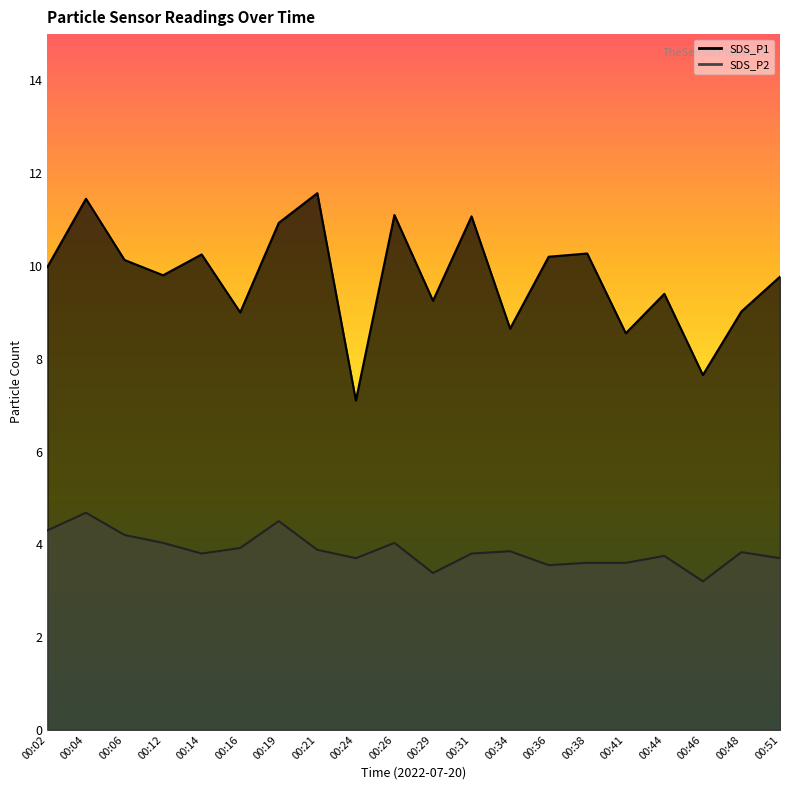

At which category is the sum across all series the highest?

00:04